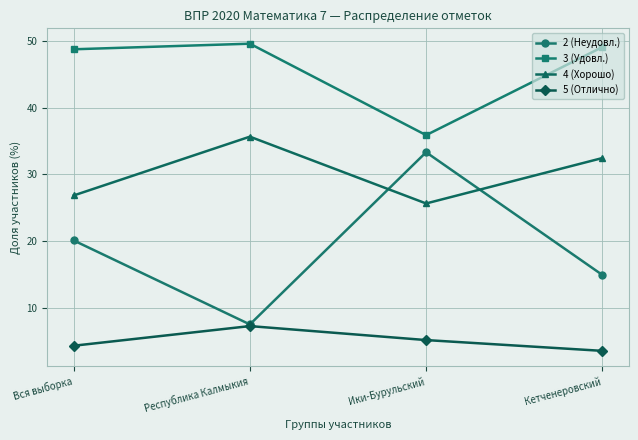

What value does the 4 (Хорошо) series have at Вся выборка?

26.8